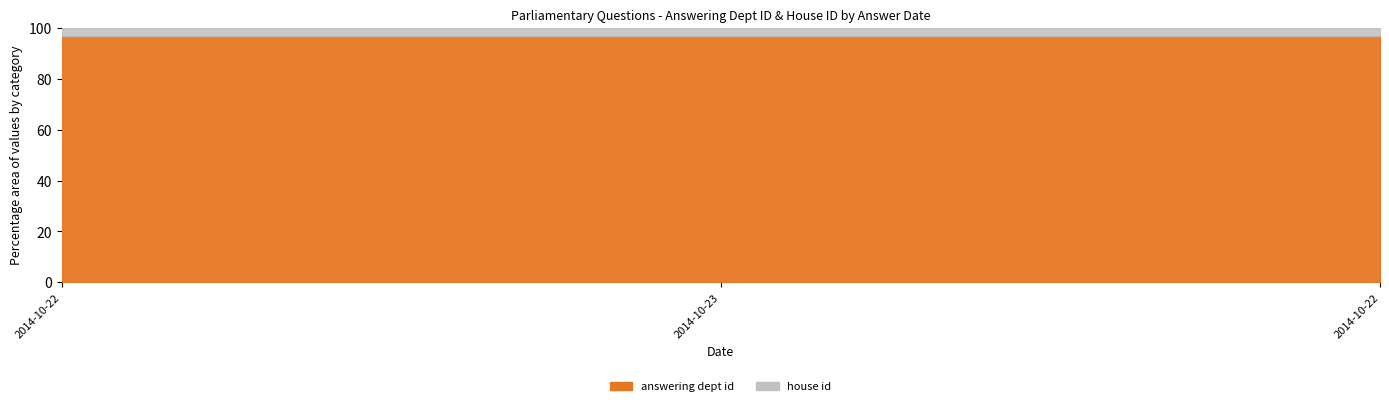

What is the sum of all house id values?

6